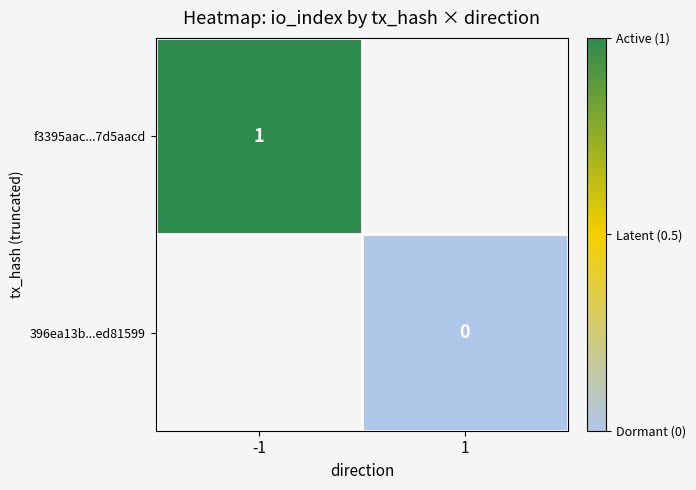

True or false: f3395aac...7d5aacd has a value of 2 at -1.

False